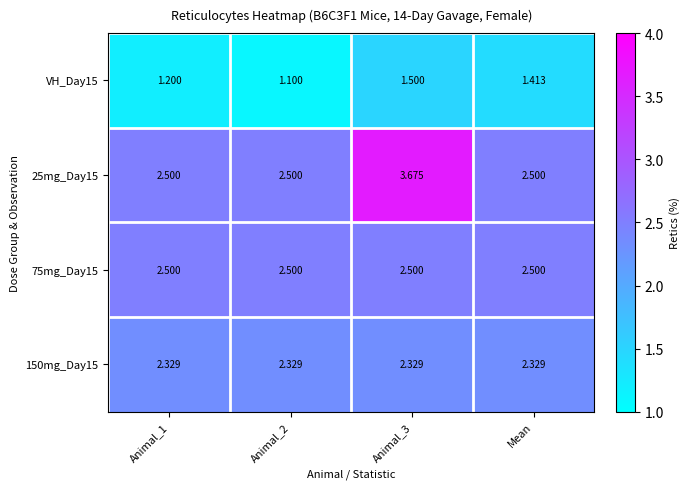

How many distinct data groups are displayed?

4